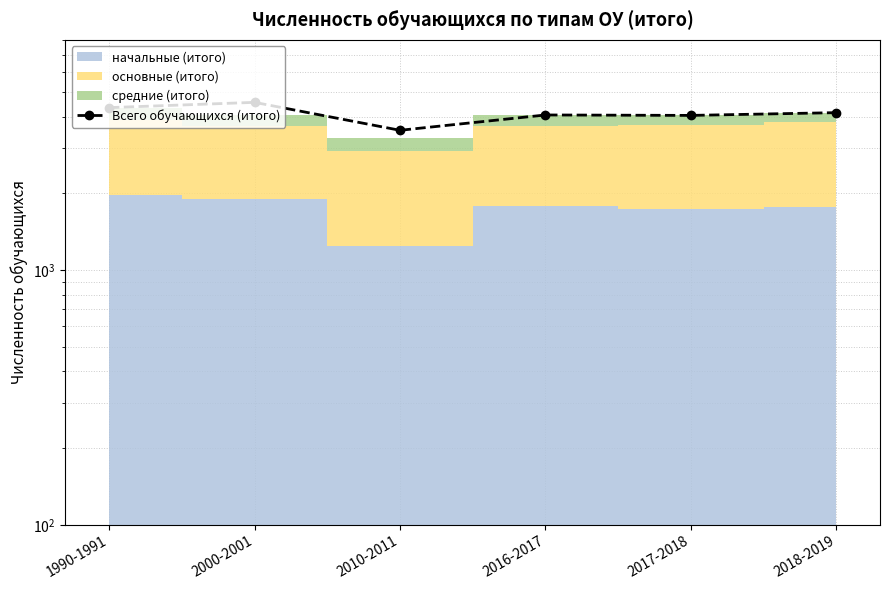

What is the label of the 3rd point from the right?

2016-2017